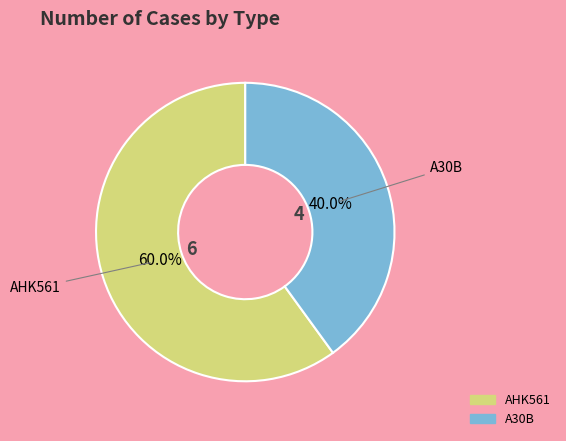

To the nearest percent, what is the combined percentage of A30B and AHK561?

100%